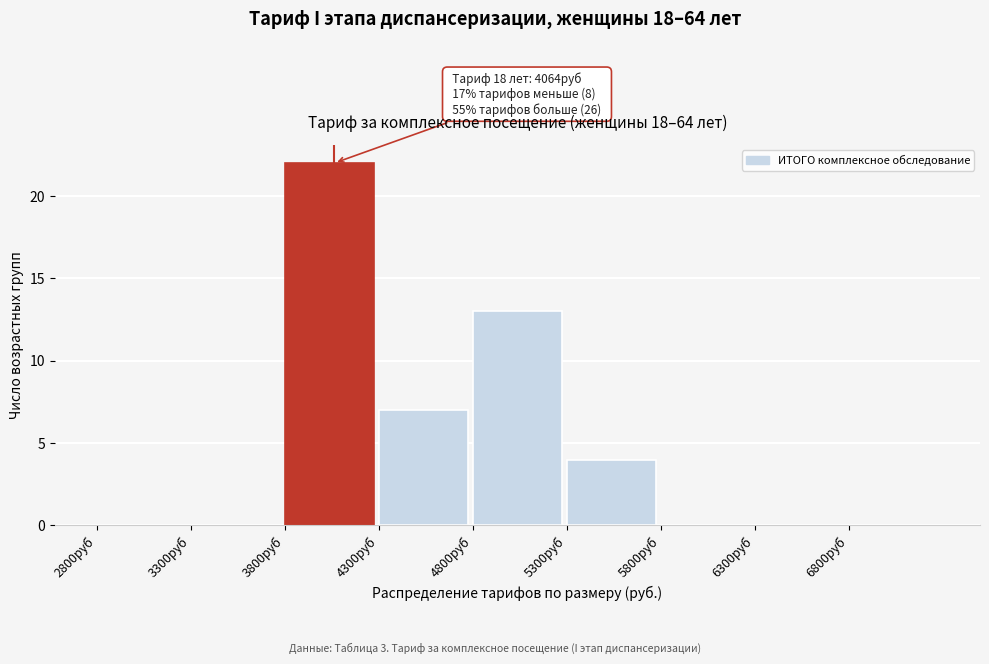

Which range on the x-axis has the tallest bar?

3800 to 4300